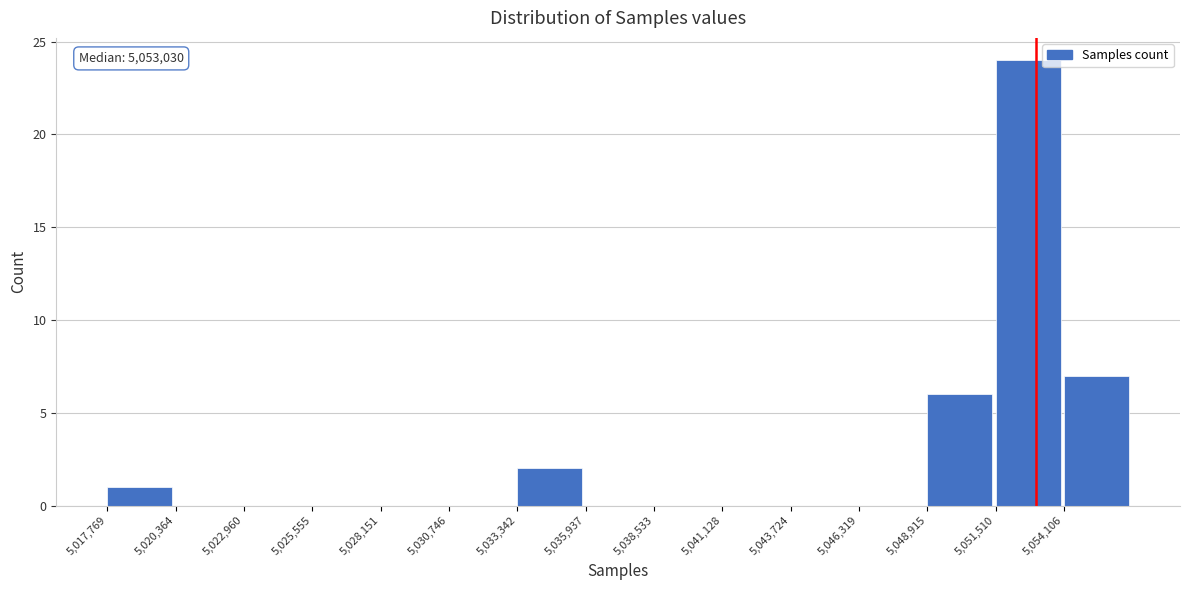

Which range on the x-axis has the tallest bar?

5051500 to 5054000